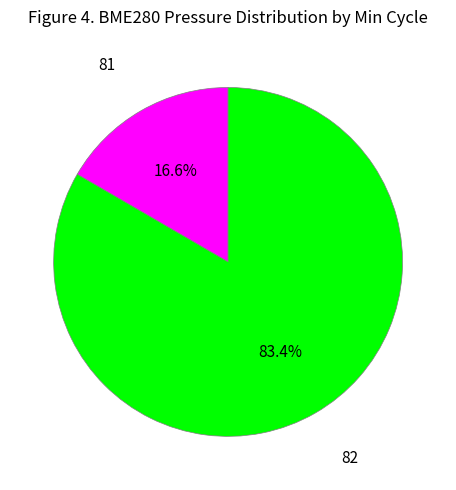

Between 82 and 81, which is larger?

82